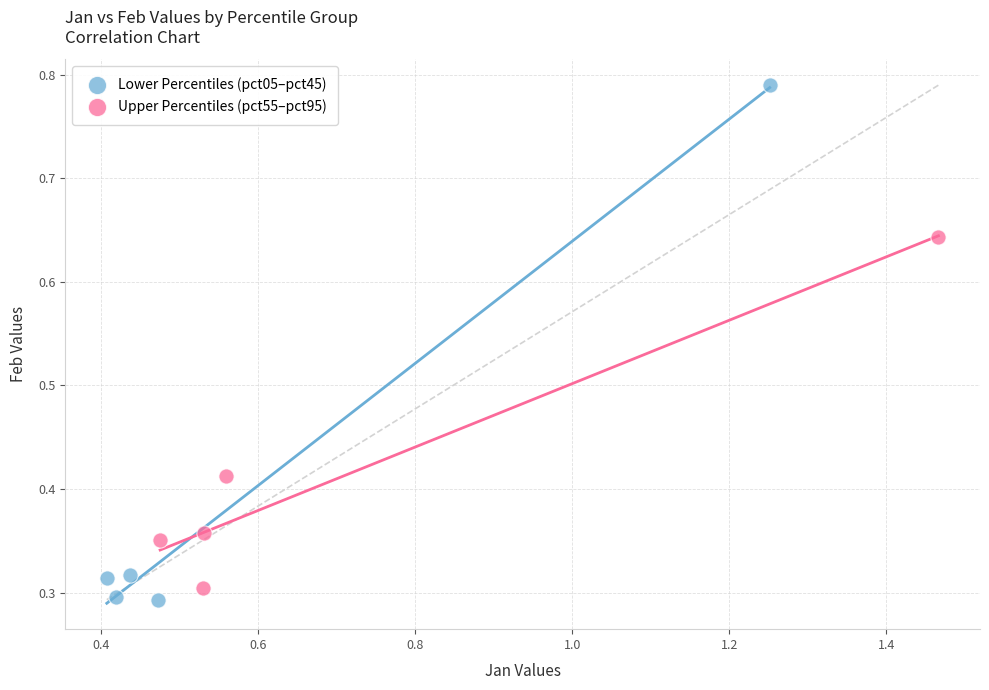

Which series reaches the maximum Y coordinate?

Lower Percentiles (pct05–pct45)